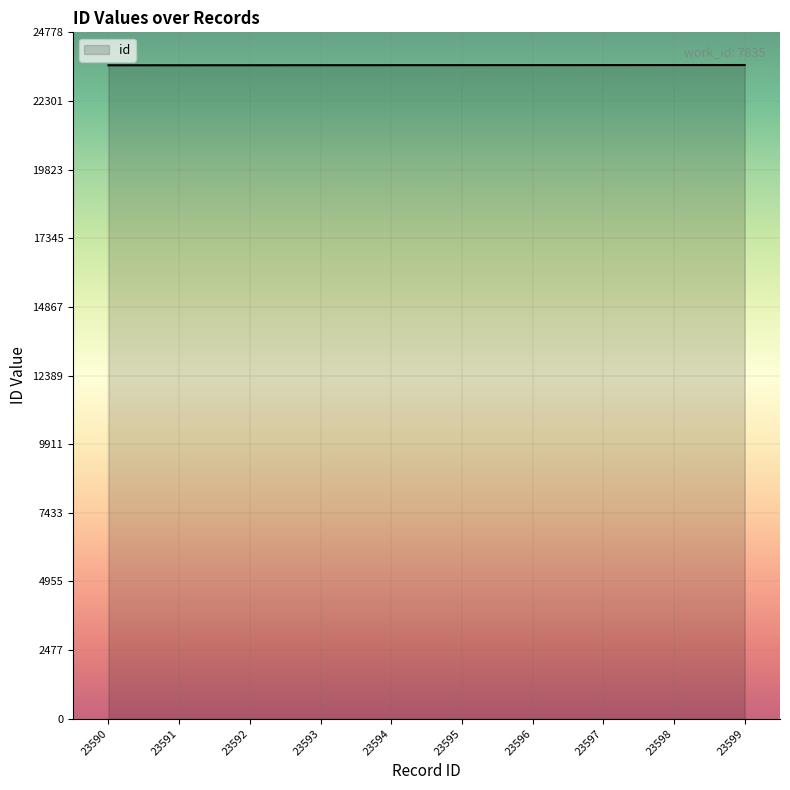

Does the chart display data point markers on the line(s)?

No